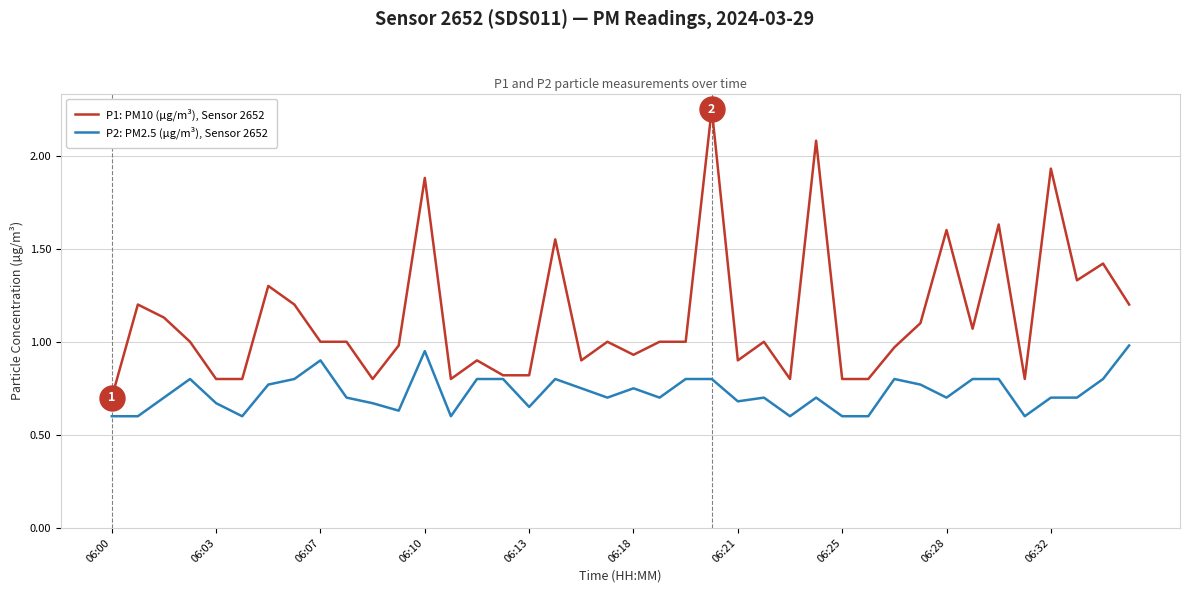

List the series in order of their peak value, highest first.

P1: PM10 (µg/m³), Sensor 2652, P2: PM2.5 (µg/m³), Sensor 2652